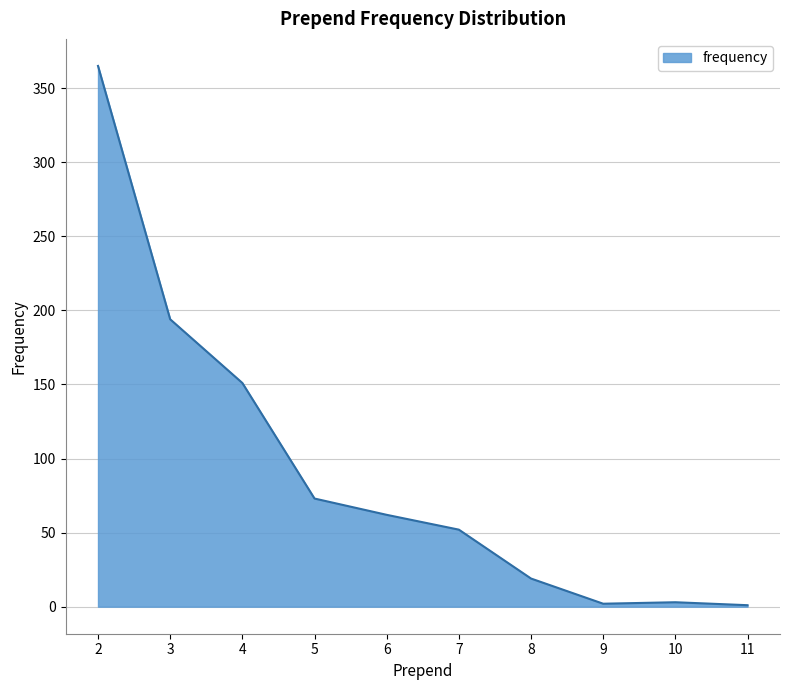

How many lines are shown in the chart?

1